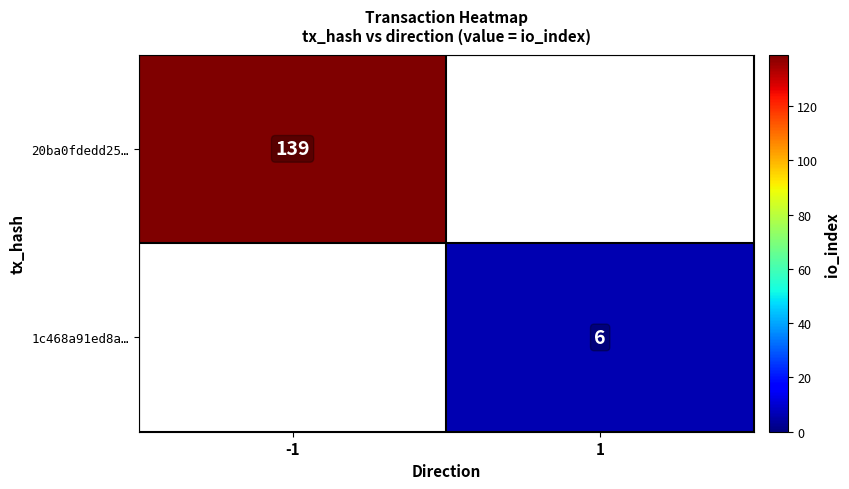

Is the value of 20ba0fdedd25… at -1 greater than the value of 1c468a91ed8a… at 1?

Yes